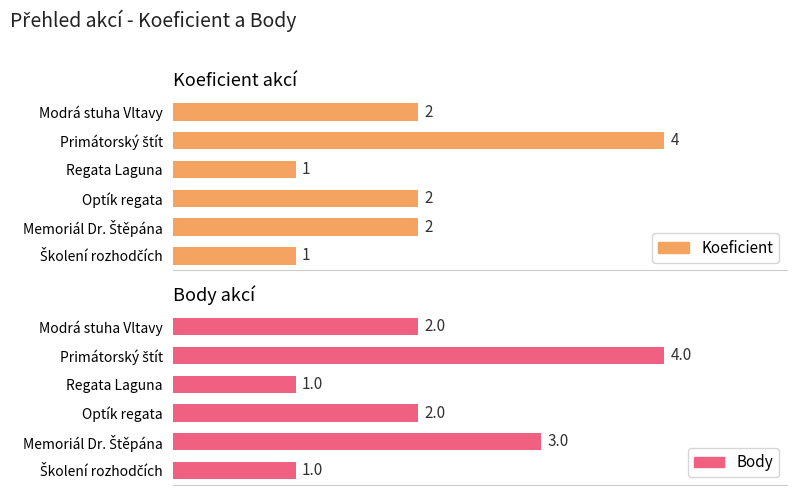

At how many categories does at least one series exceed 3?

1